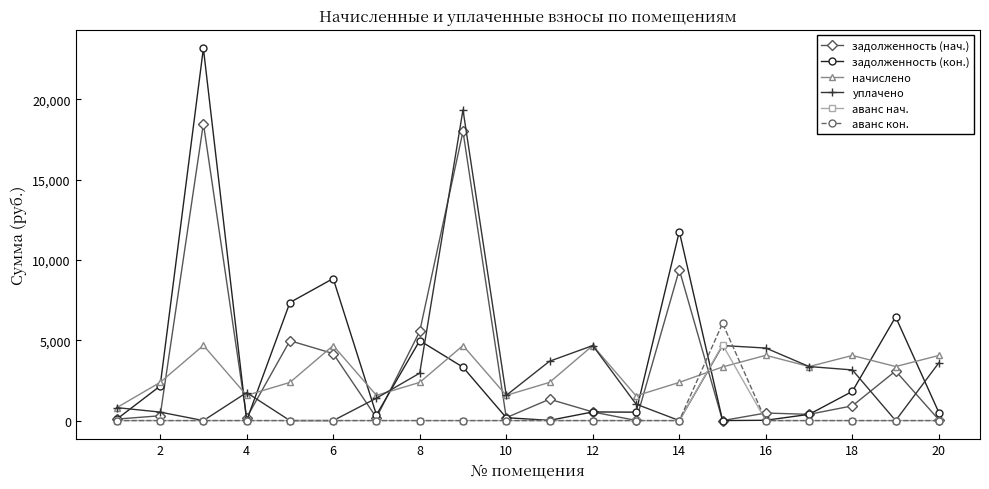

At how many categories does at least one series exceed 11970?

2